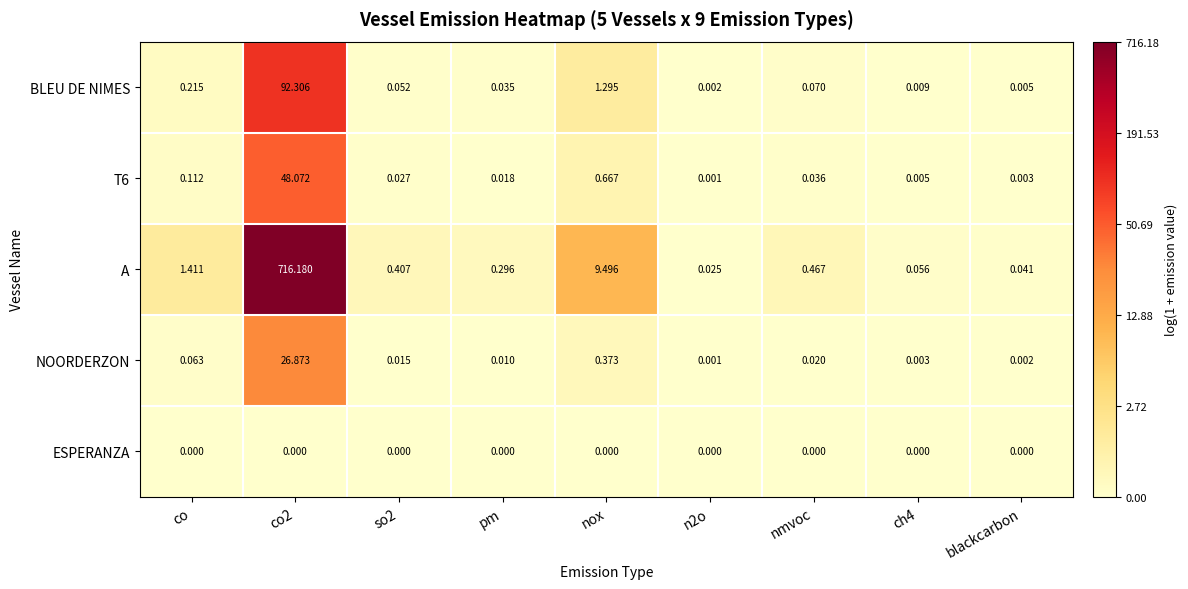

Where is NOORDERZON nearest to the value 13?

nox